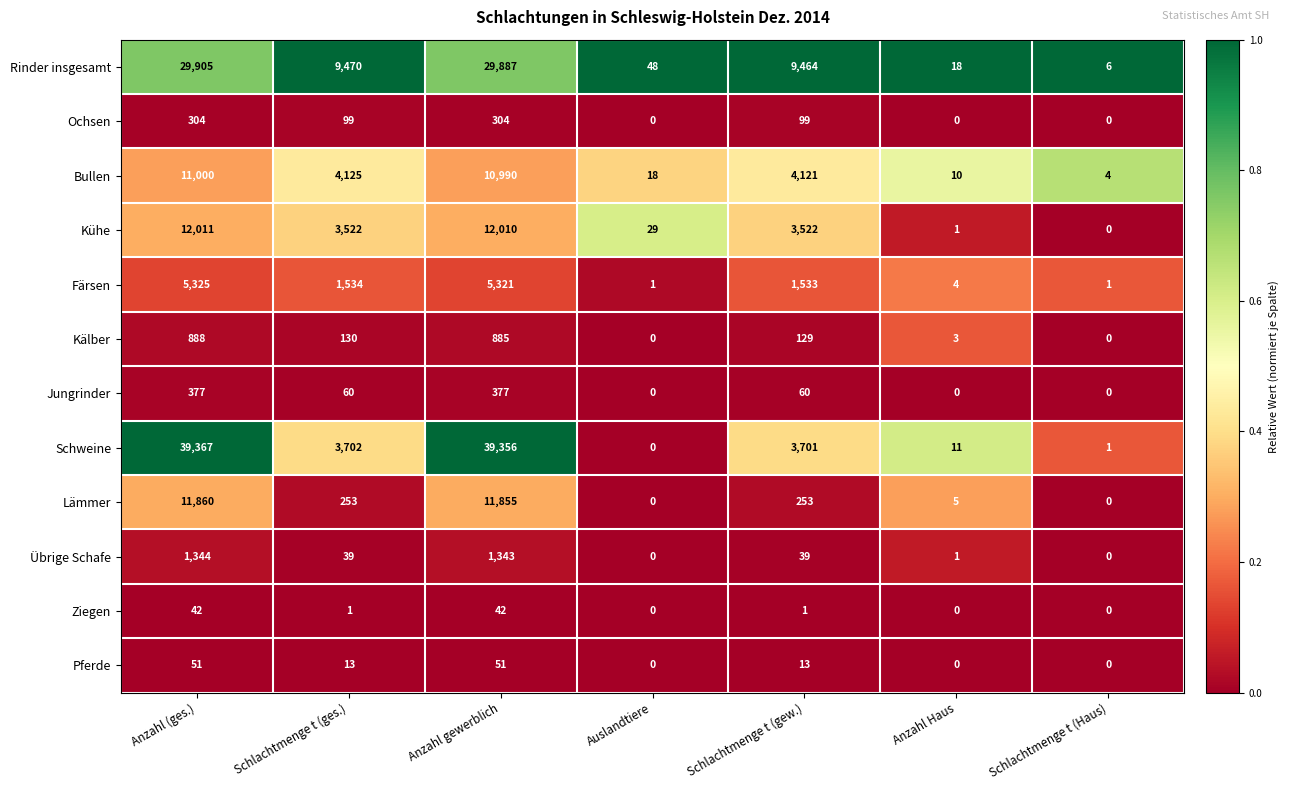

Which series has the largest total across all categories?

Schweine